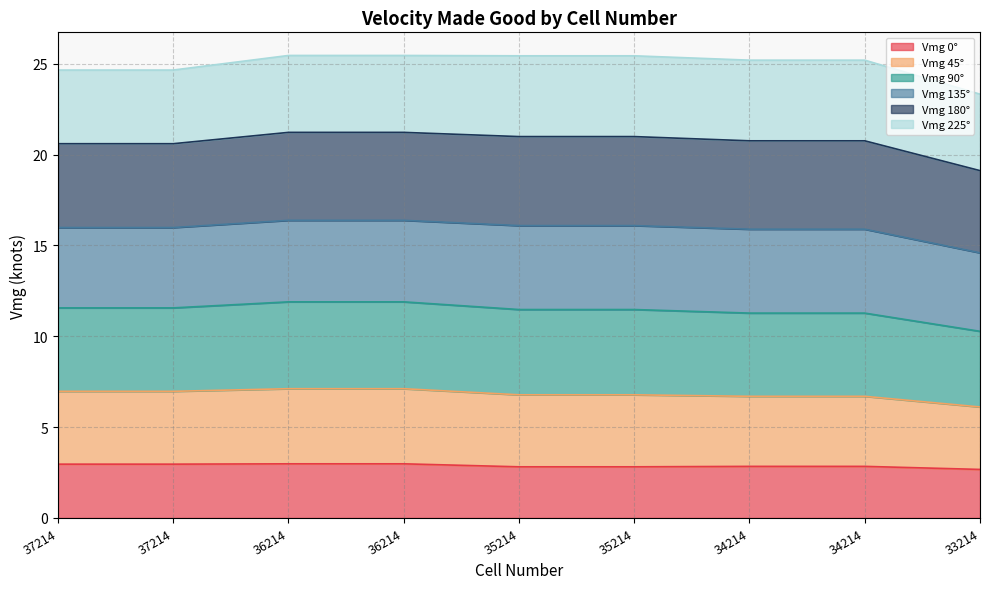

The Vmg 90° series shows 16.4 at 36214. True or false?

True